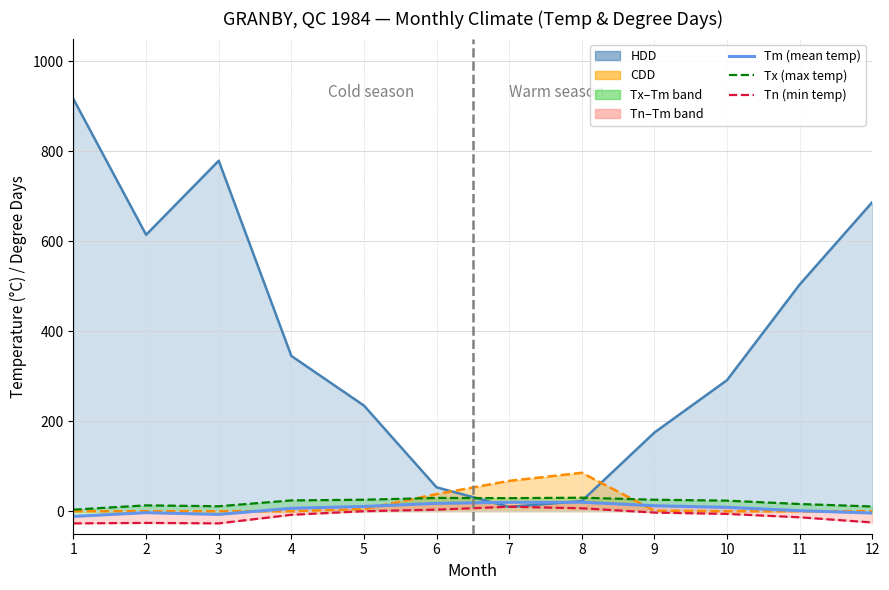

List the series in order of their peak value, highest first.

HDD (line), CDD (line), Tx, Tm (mean), Tn